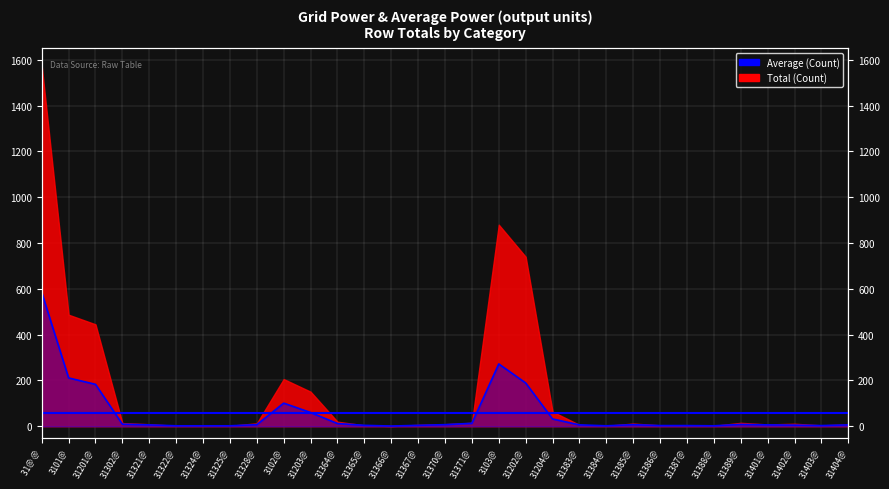

Reading left to right, list all the values displayed in this chart.

31@ @=584	3101@=211	31201@=183	31302@=9	31321@=6	31322@=2	31324@=2	31325@=2	31328@=7	3102@=101	31203@=60	31364@=12	31365@=4	31366@=1	31367@=4	31370@=7	31371@=13	3103@=272	31202@=189	31204@=32	31383@=6	31384@=2	31385@=7	31386@=3	31387@=3	31388@=2	31389@=8	31401@=6	31402@=5	31403@=3	31404@=6